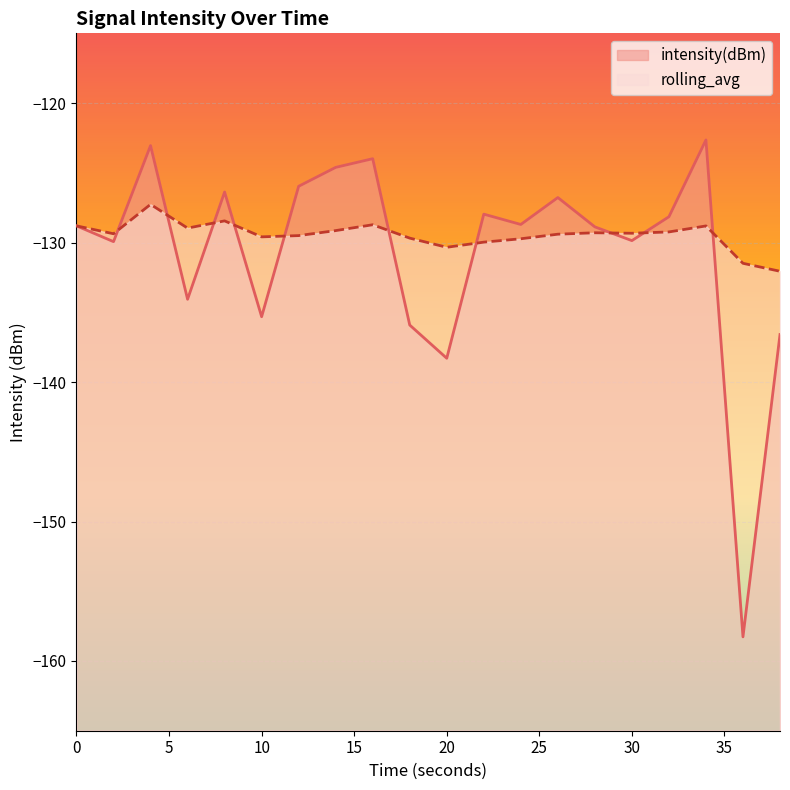

What is the value of the rolling_avg point at the 7th from the left?

-129.5